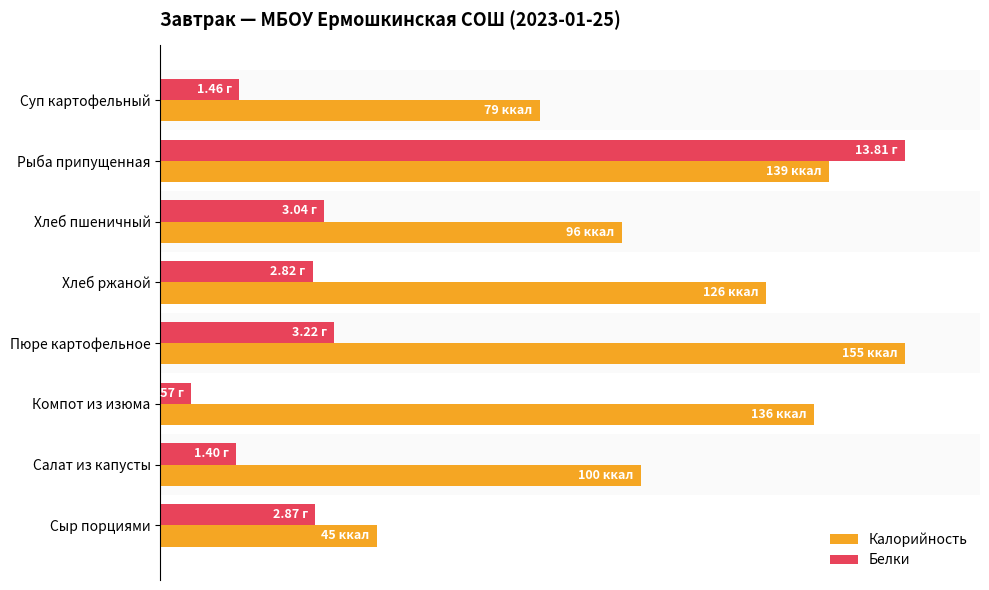

Which series has the widest spread of values?

Белки